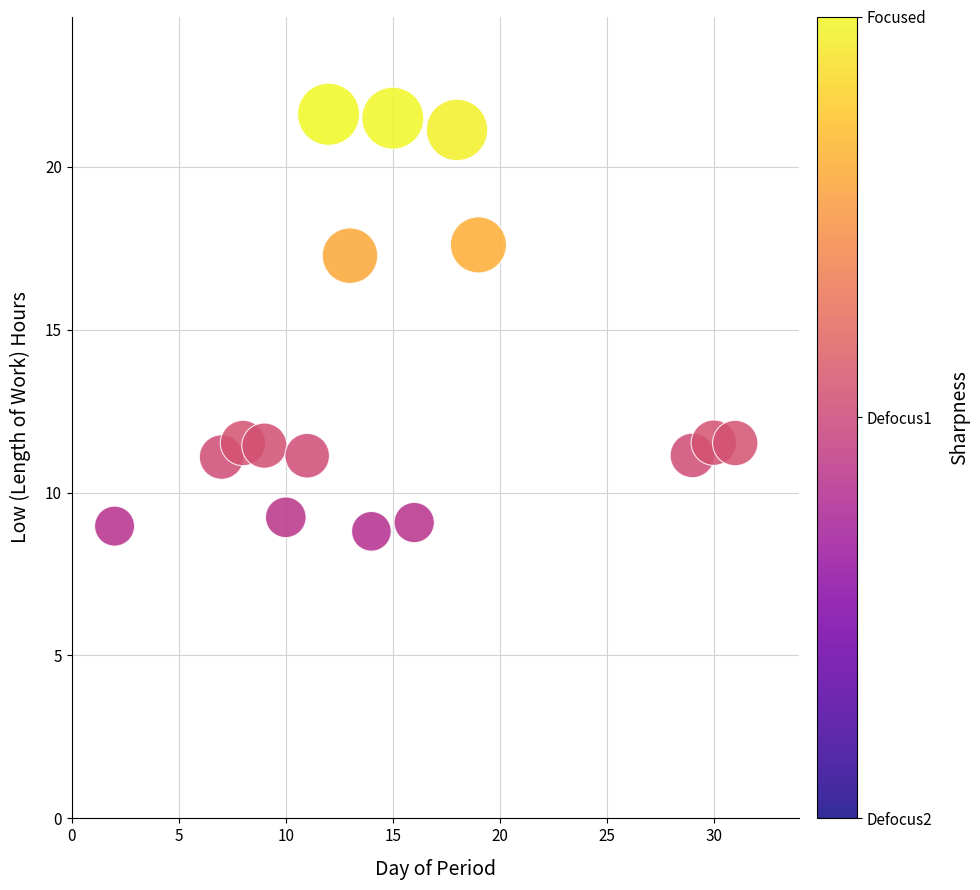

What is the range of X values (max minus min)?

29.0